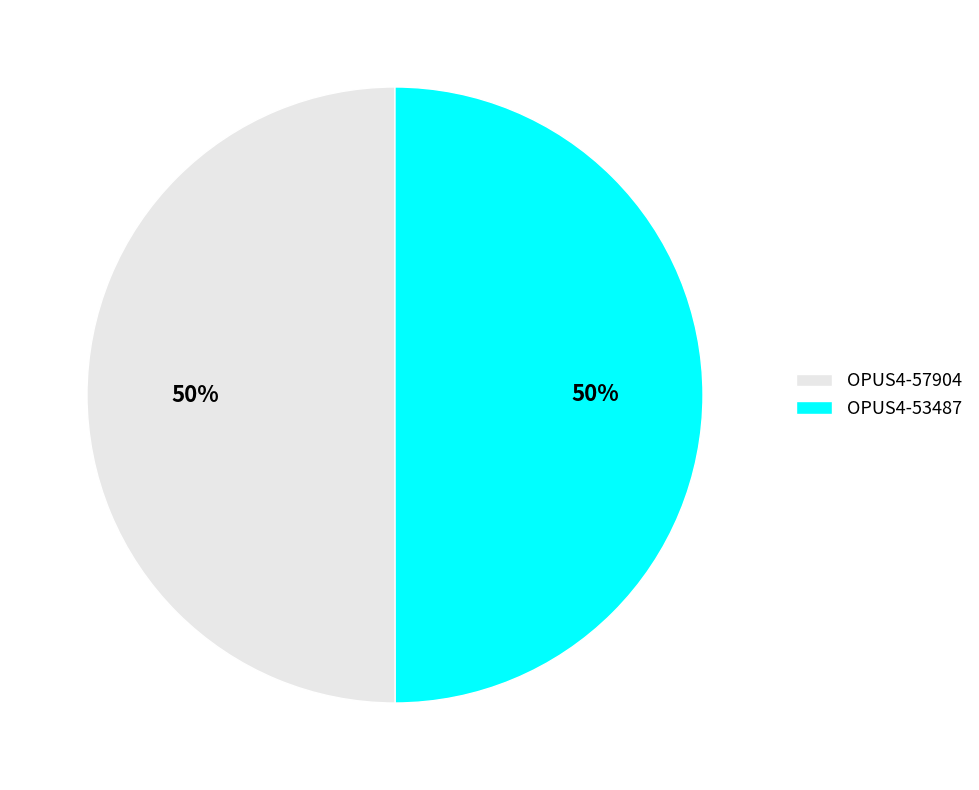

What is the ratio of the value at OPUS4-57904 to the value at OPUS4-53487?

1.0